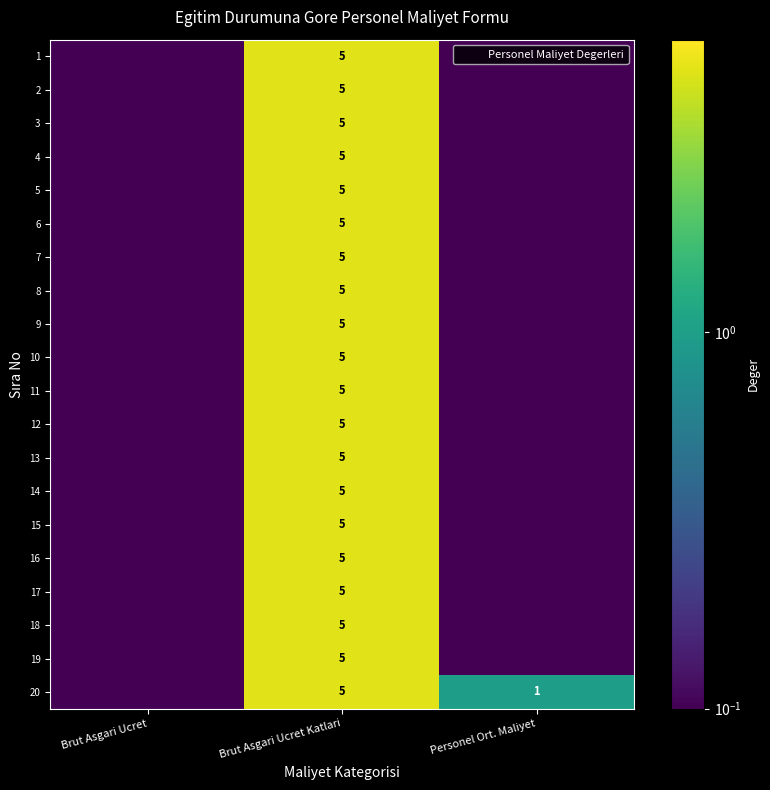

At which category is the sum across all series the highest?

Brut Asgari Ucret Katlari